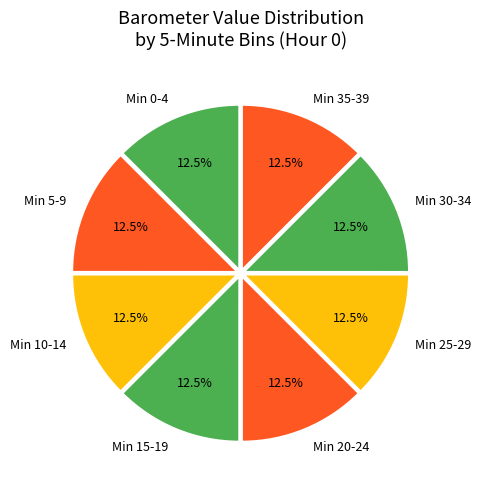

Combined, do Min 20-24 and Min 30-34 account for over 50%?

No